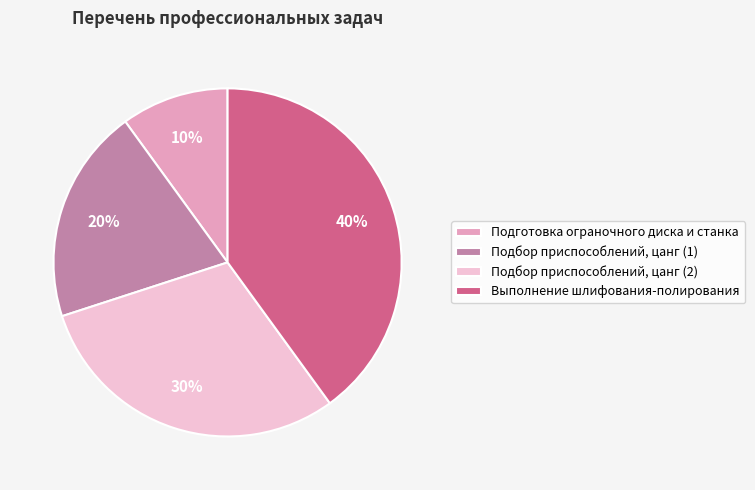

The Подготовка ограночного диска и станка slice represents 23% of the pie. True or false?

False